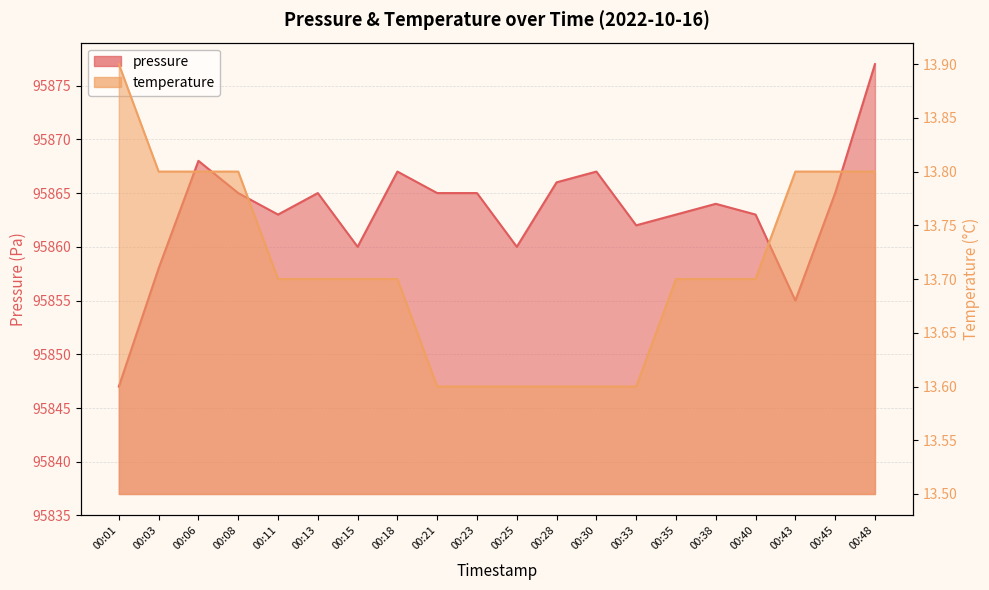

What is the value of the pressure point at the 17th from the left?

95863.0